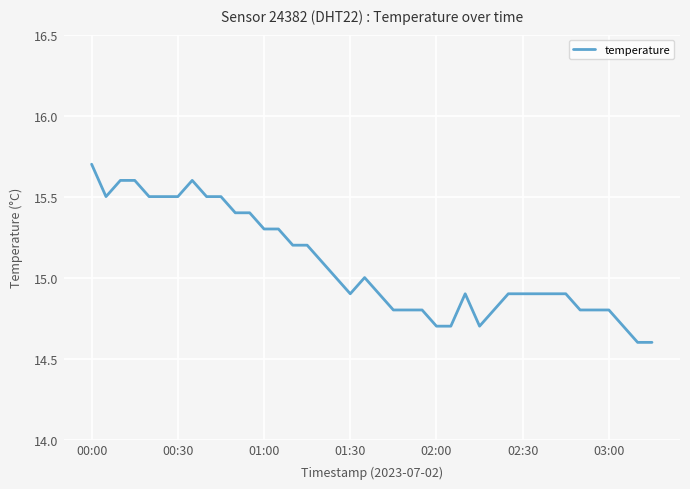

What is the sum of all values?

603.2